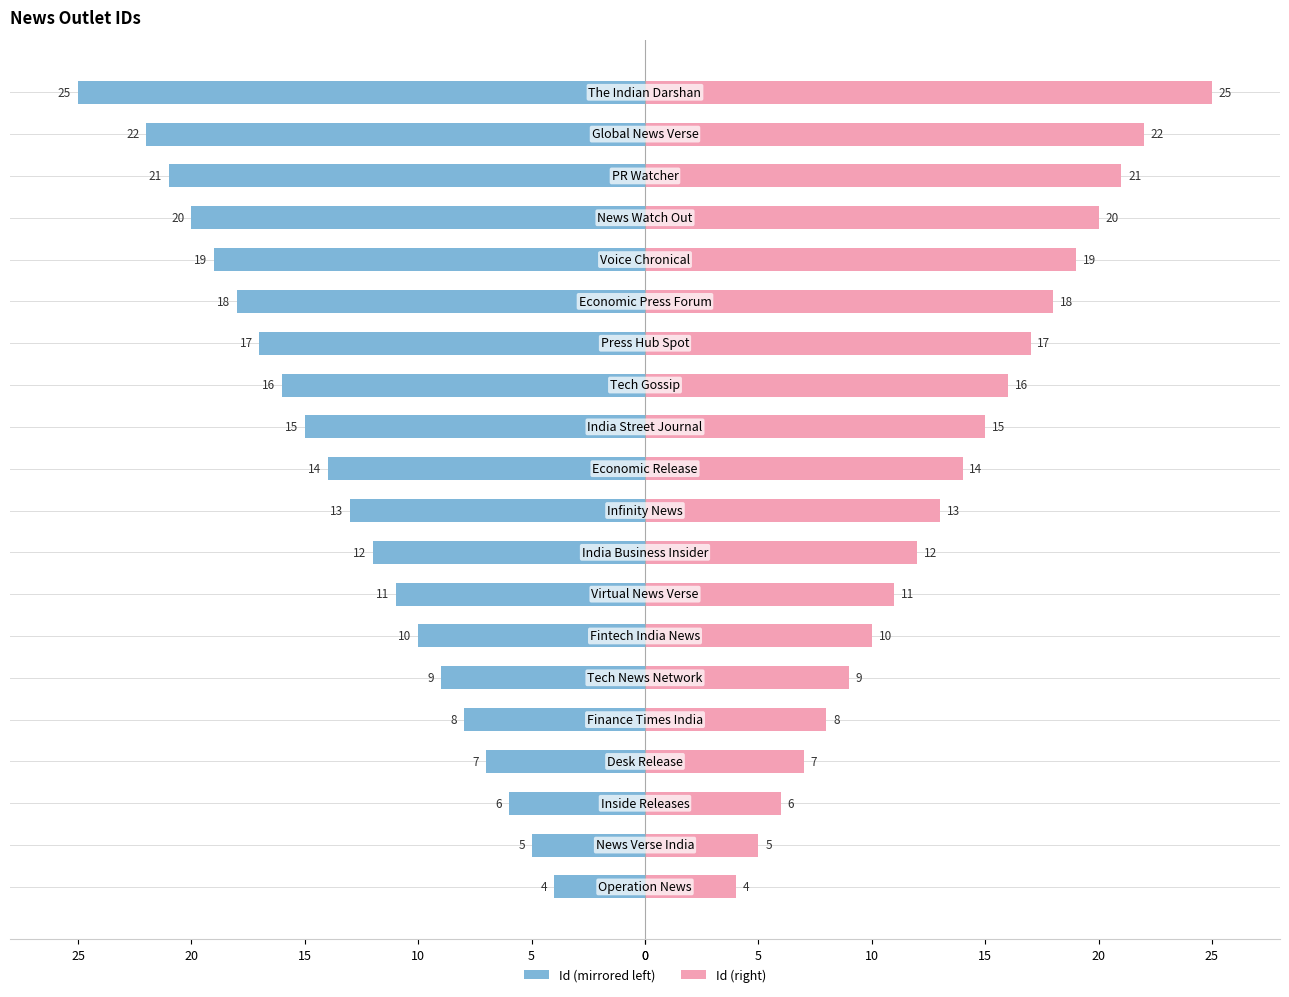

How many distinct data groups are displayed?

2